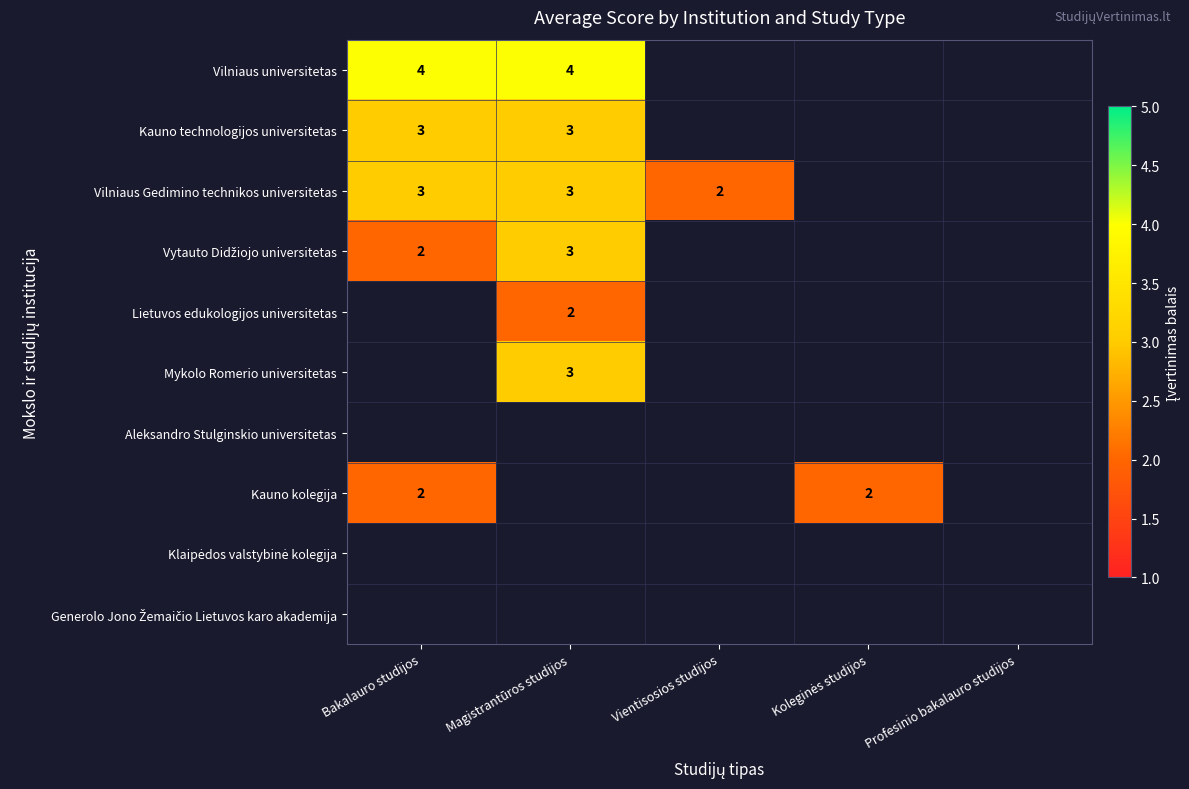

True or false: Vilniaus Gedimino technikos universitetas has a value of 1 at Magistrantūros studijos.

False